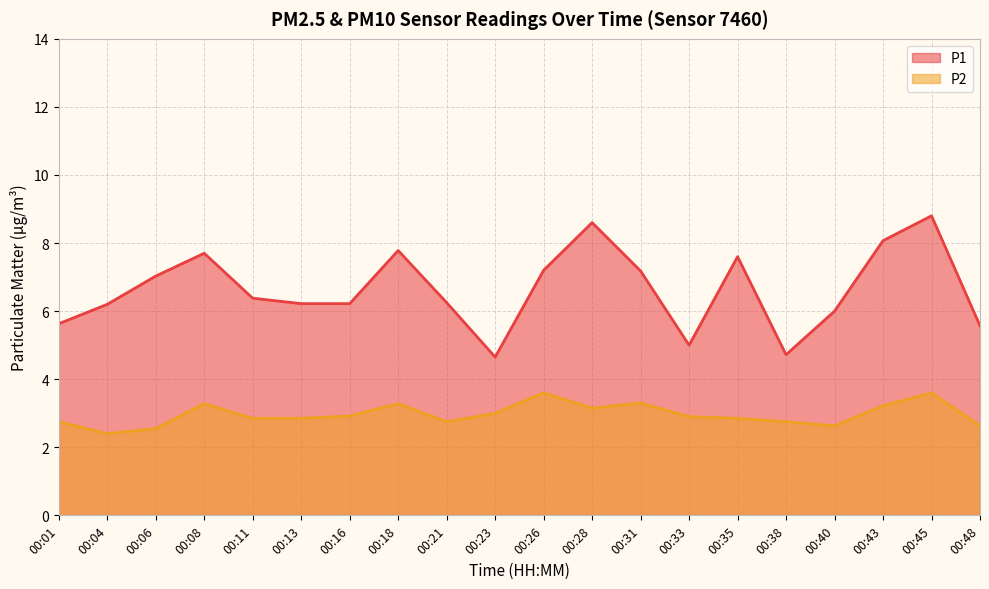

Which category has the highest value in the P2 series?

00:26